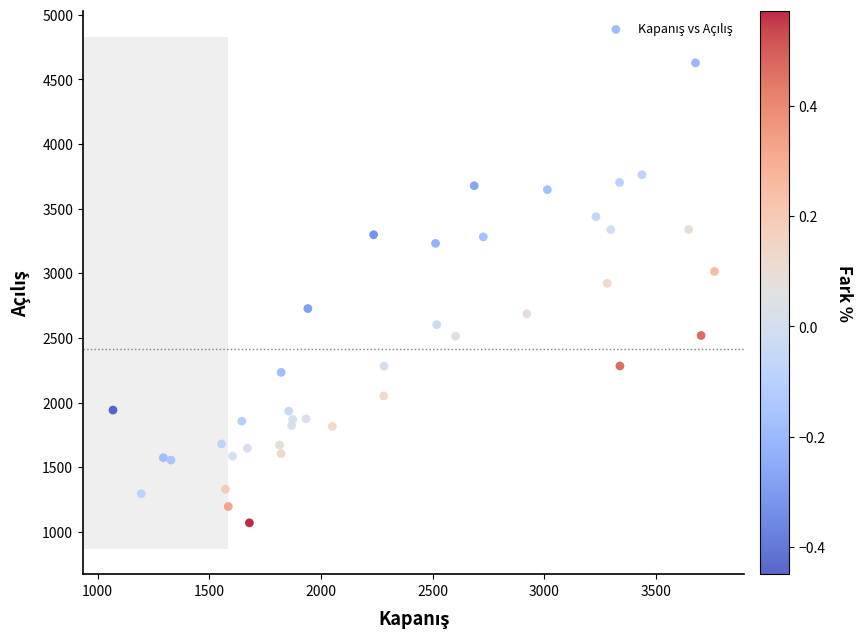

What is the range of Y values (max minus min)?

3559.6